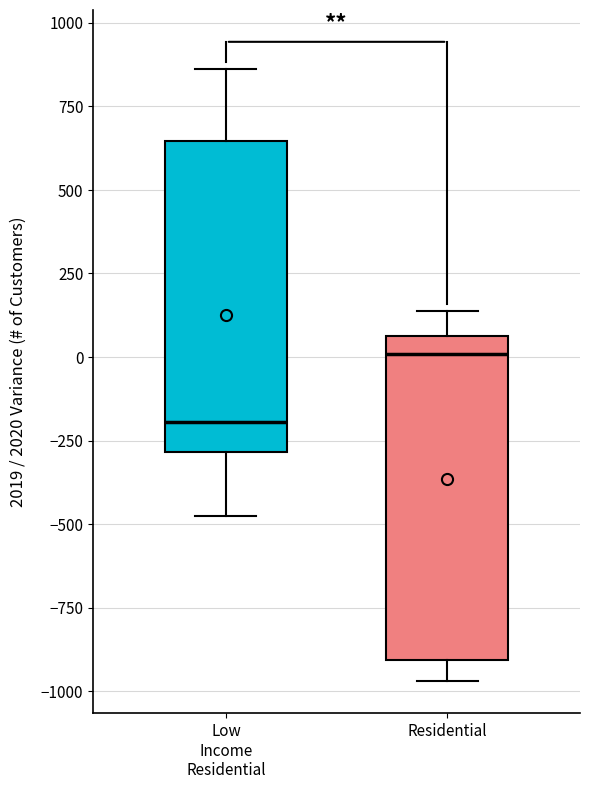

Where does the lower whisker of the box for Residential end on the y-axis? The values are not printed on the chart, so give them approximately, as read against the axis.

-950